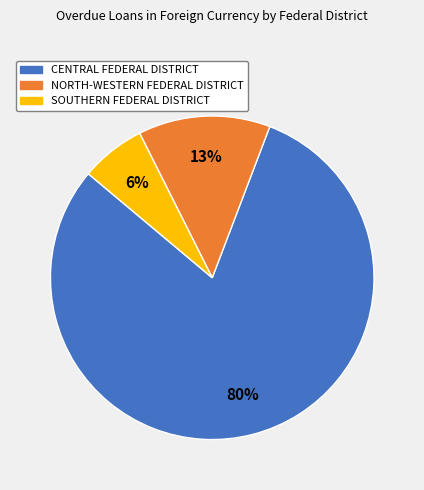

True or false: SOUTHERN FEDERAL DISTRICT accounts for 1% of the total.

False